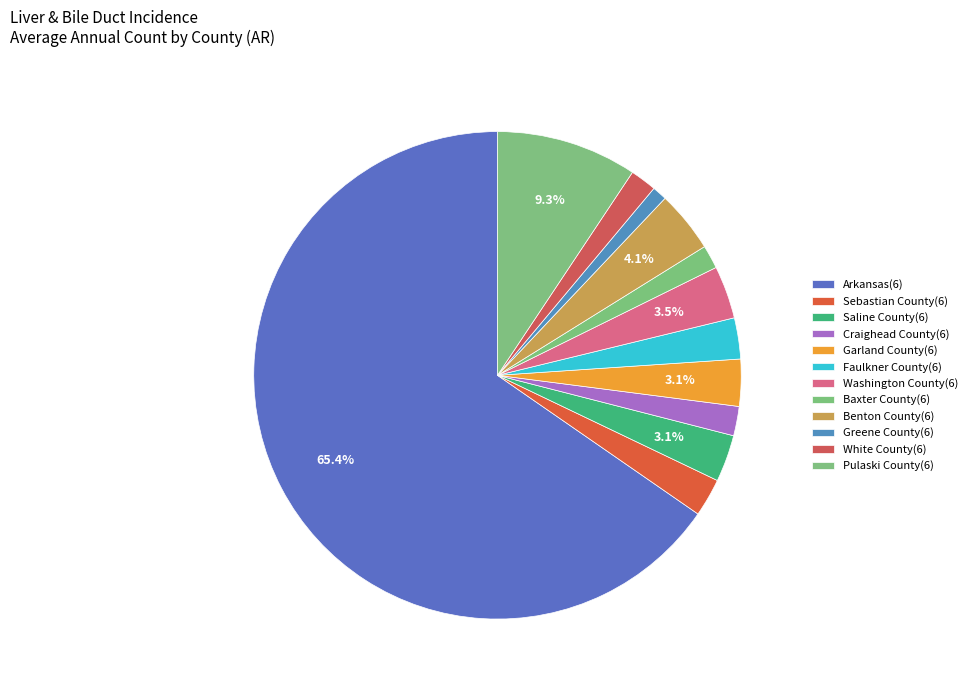

How many segments does this pie chart have?

12